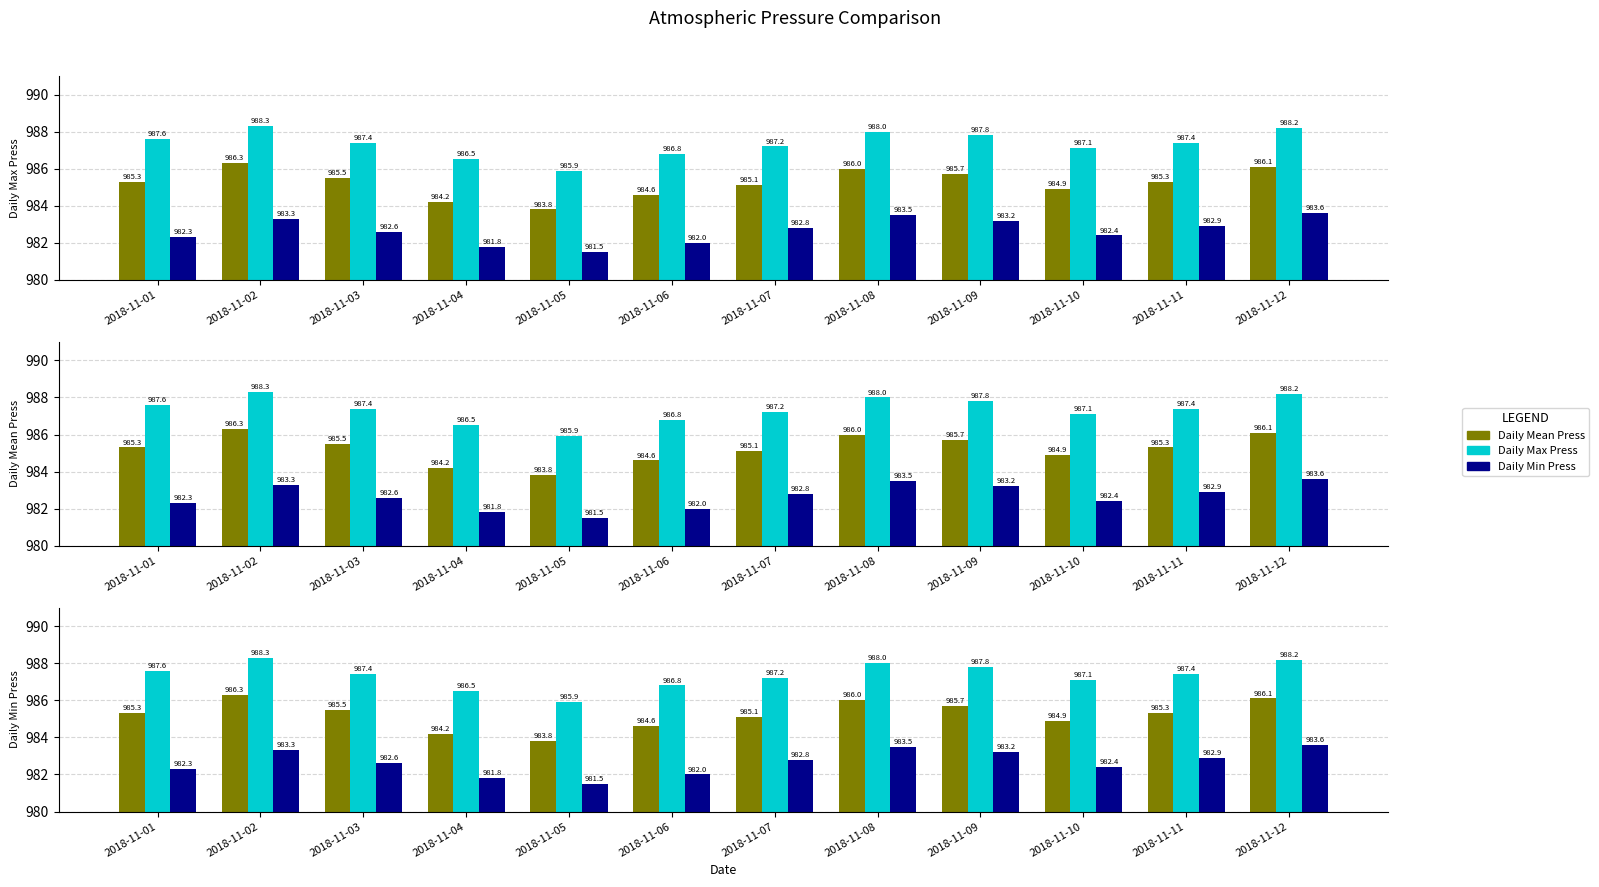

What is the value of the Daily Min Press bar at the 7th from the left?

982.8